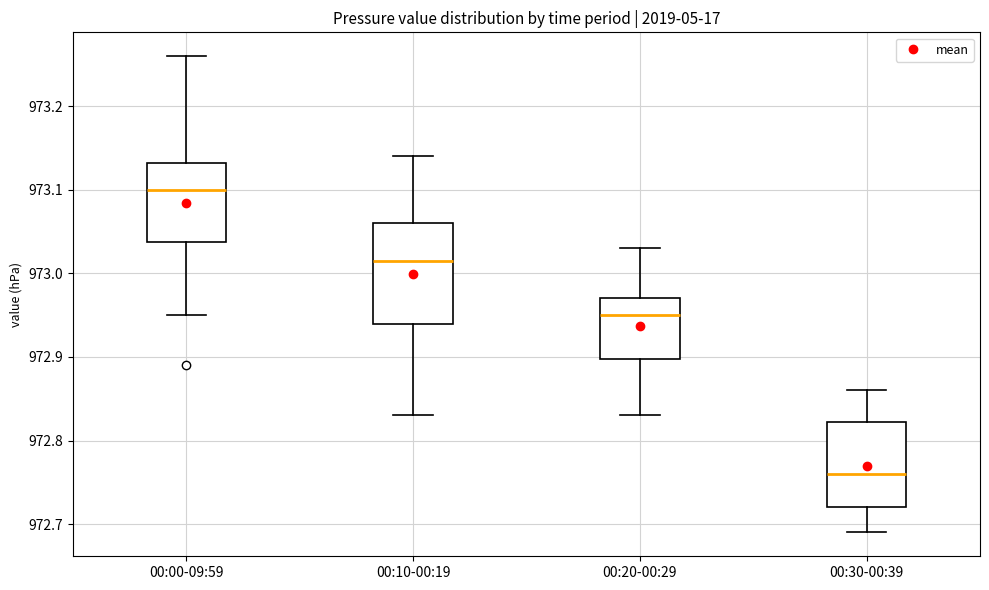

Which box has the lowest median line?

00:30-00:39